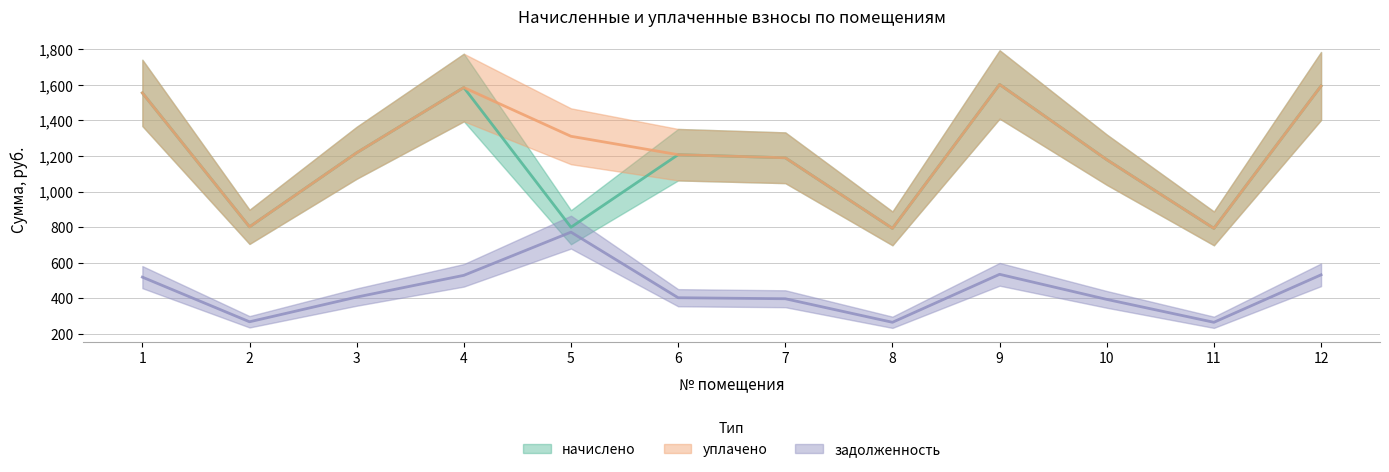

Count the number of categories in the chart.

12